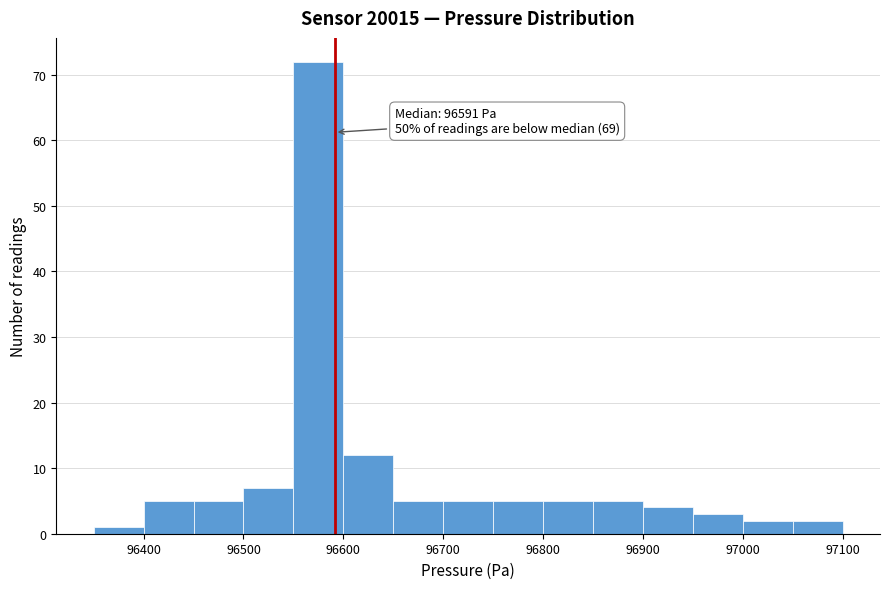

Which range on the x-axis has the tallest bar?

96550 to 96600